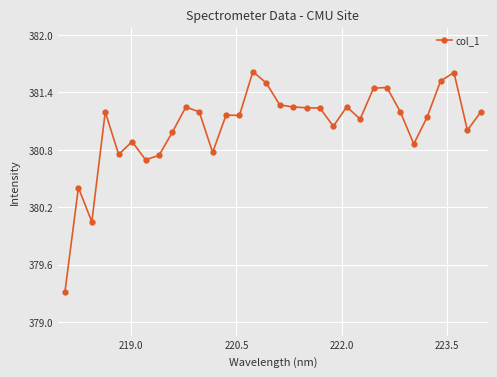

What is the difference between the maximum and minimum values?

2.3